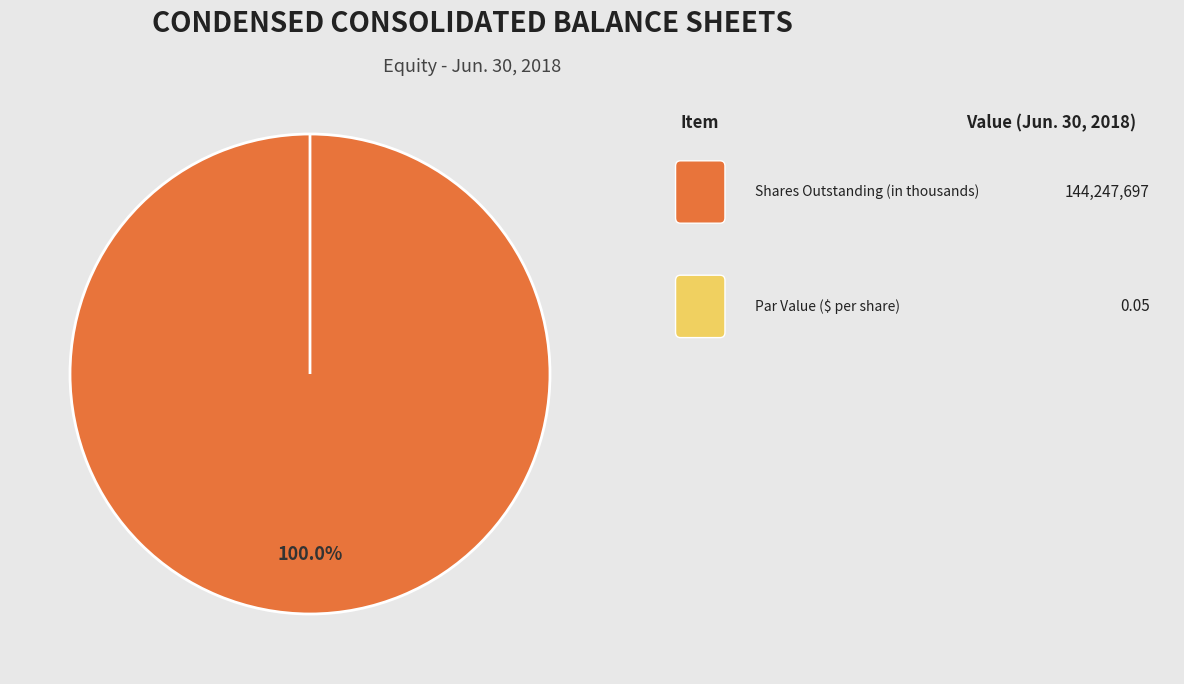

To the nearest percent, what is the average slice percentage?

50%